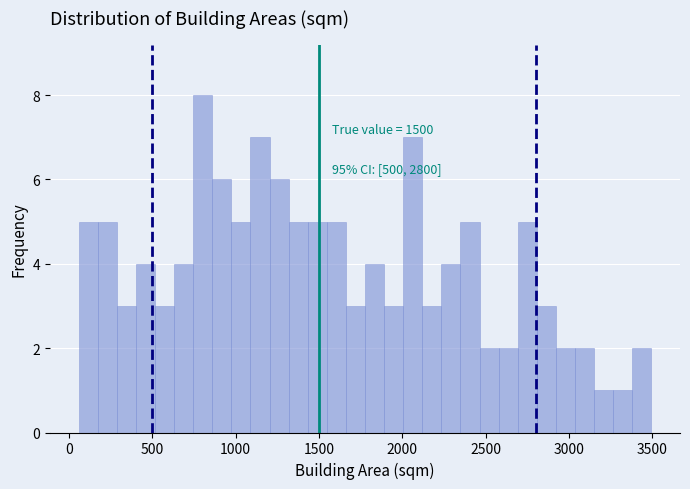

Read against the x-axis, roughly where is the centre of the tallest bar?

800